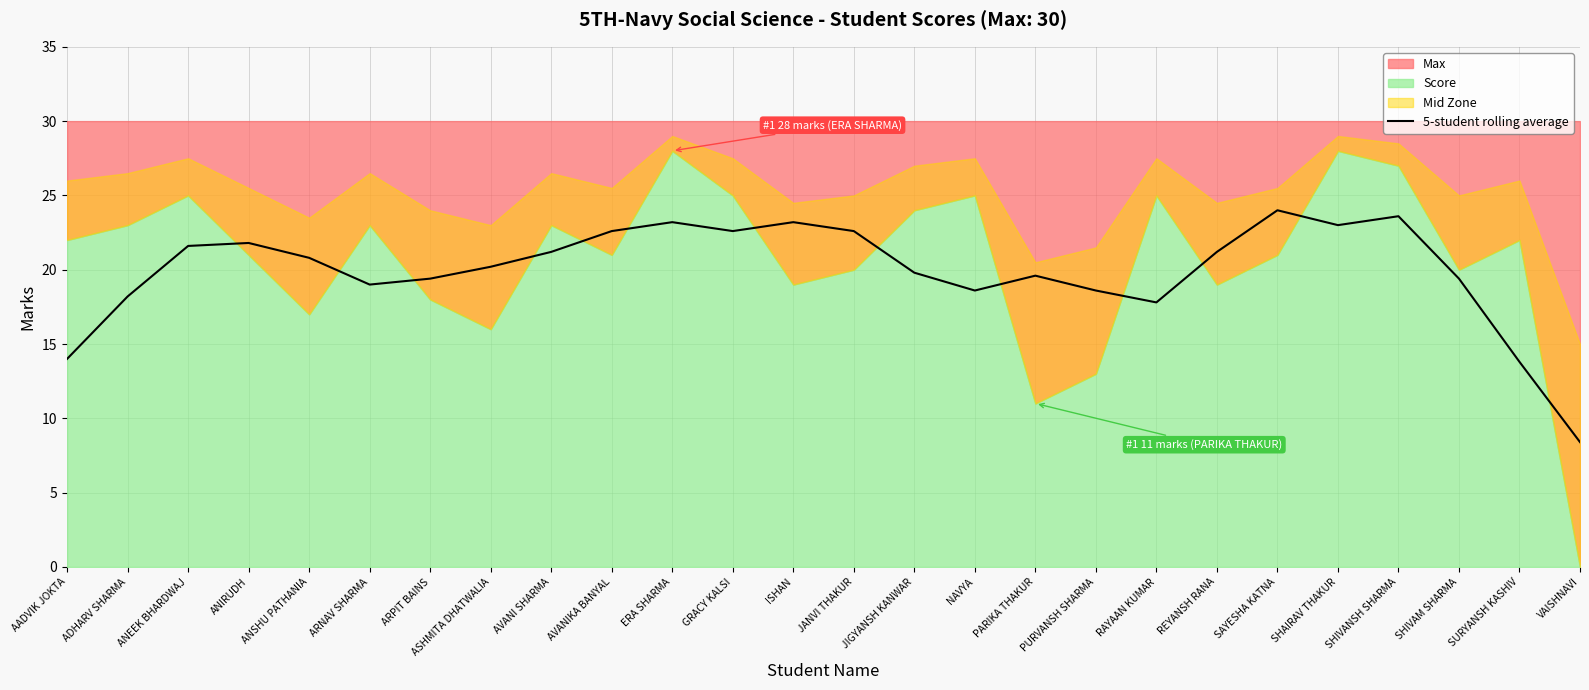

Reading left to right, what are all the values shown in this chart?

14.0	18.2	21.6	21.8	20.8	19.0	19.4	20.2	21.2	22.6	23.2	22.6	23.2	22.6	19.8	18.6	19.6	18.6	17.8	21.2	24.0	23.0	23.6	19.4	13.8	8.4